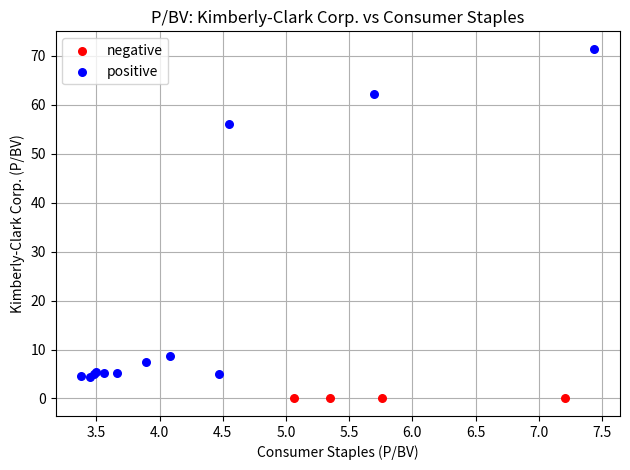

What are all the series names shown in the legend?

negative, positive